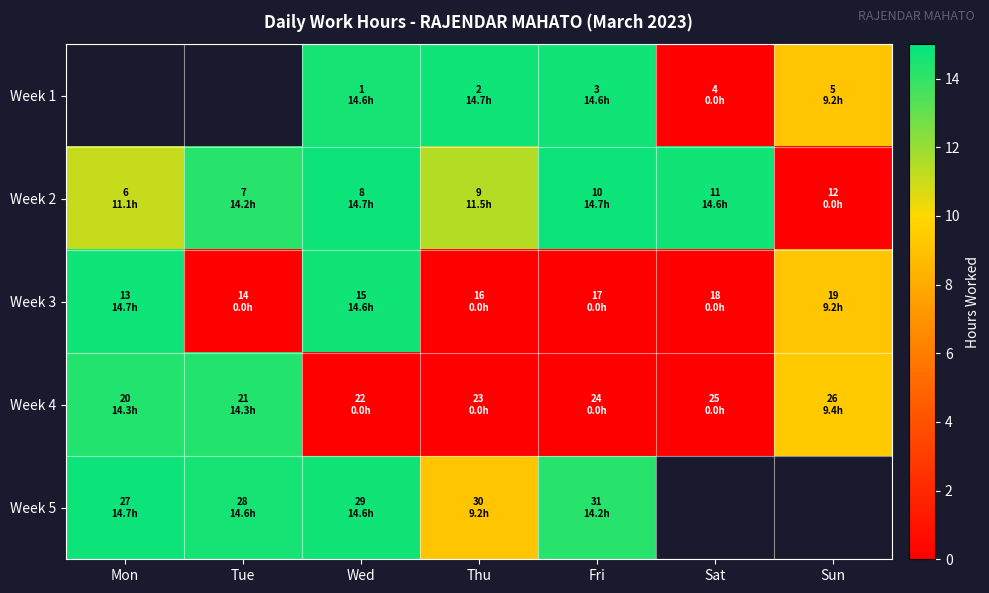

Rank the categories by Week 3 value from highest to lowest.

Mon, Wed, Sun, Tue, Thu, Fri, Sat